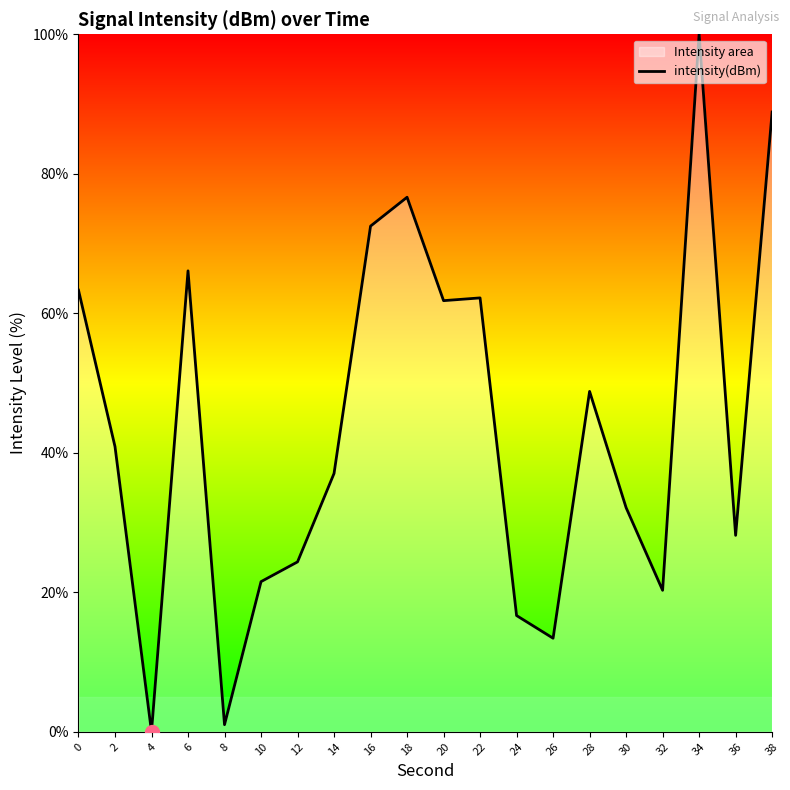

How many data points are above 40?

10